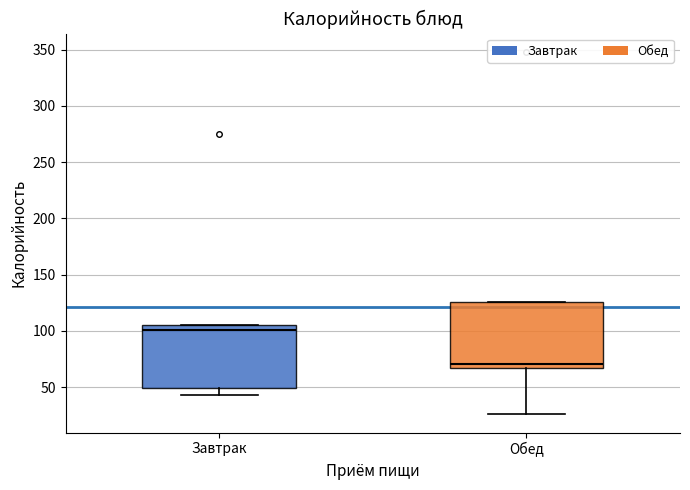

Which box's median line is the highest?

Завтрак